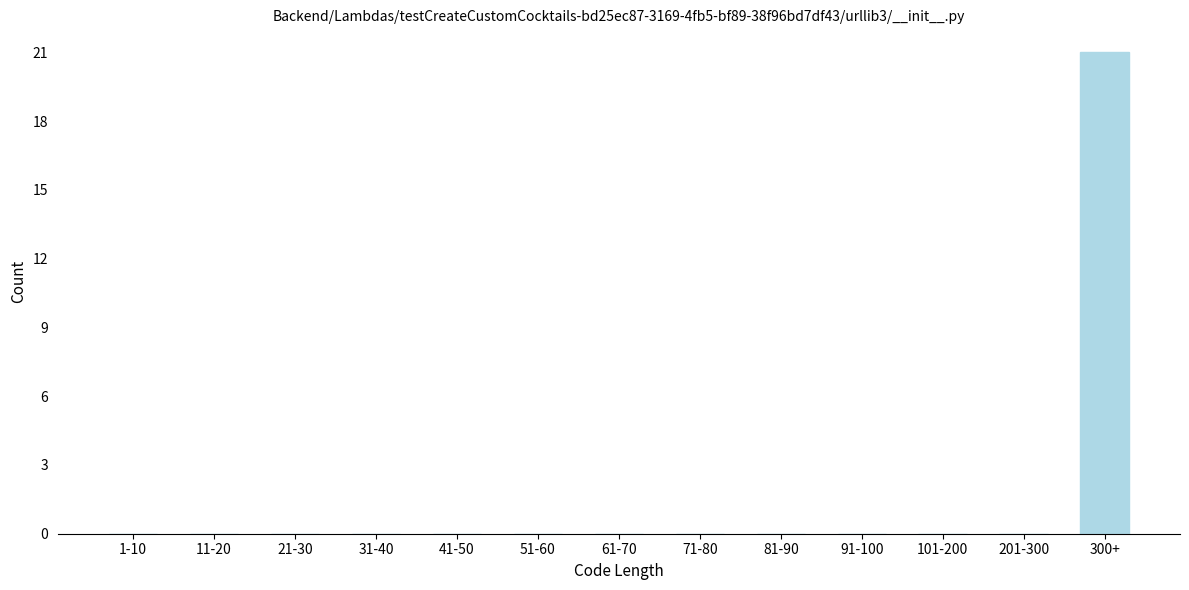

Reading left to right, extract all data points from this chart.

1-10=0	11-20=0	21-30=0	31-40=0	41-50=0	51-60=0	61-70=0	71-80=0	81-90=0	91-100=0	101-200=0	201-300=0	300+=21